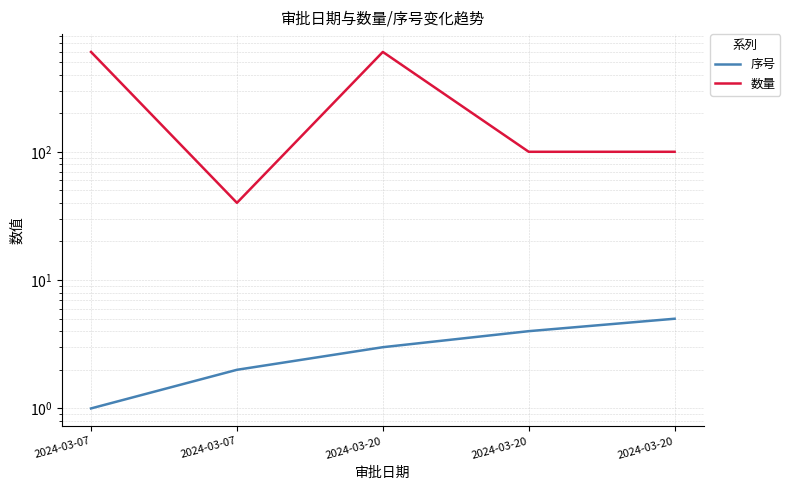

Is it true that 数量 equals 100 at 2024-03-20?

True